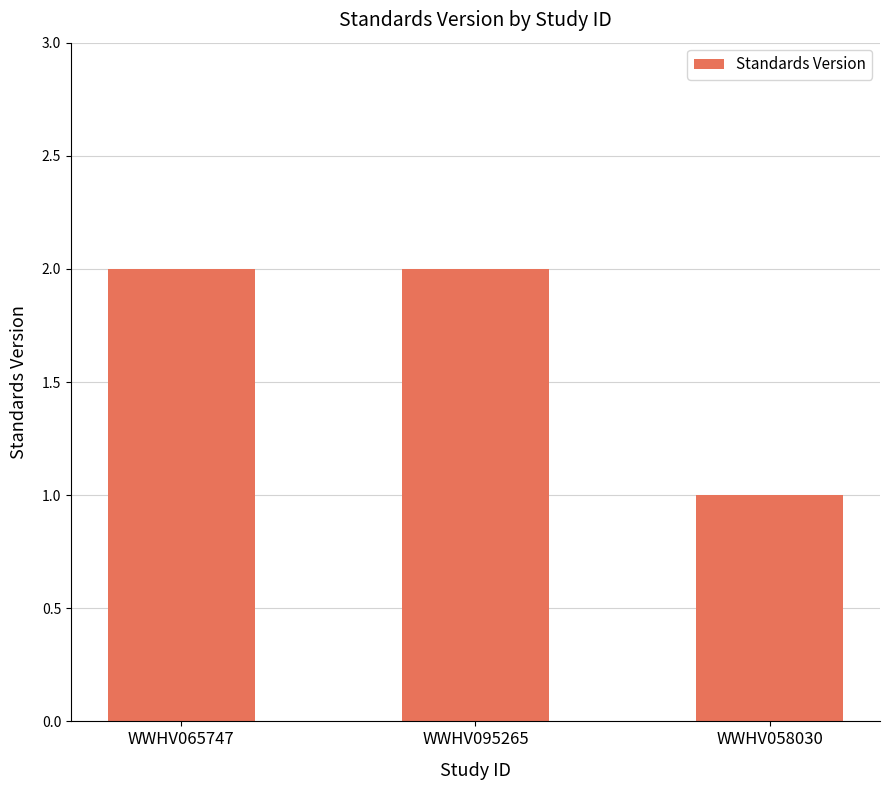

Reading left to right, extract all data points from this chart.

2	2	1